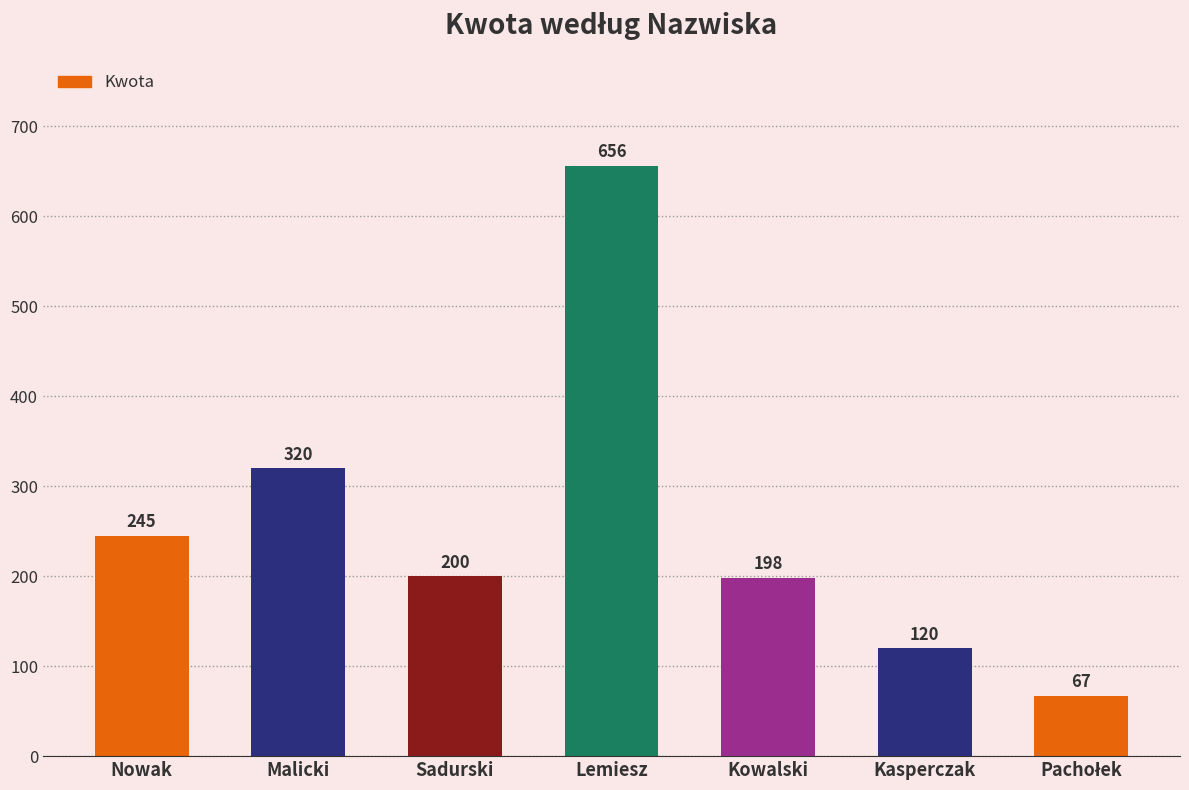

What is the difference between the maximum and minimum values?

589